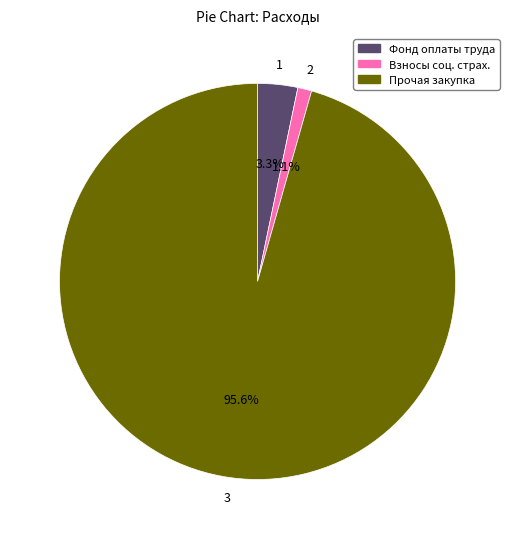

Which has a higher value, Фонд оплаты труда or Взносы соц. страх.?

Фонд оплаты труда